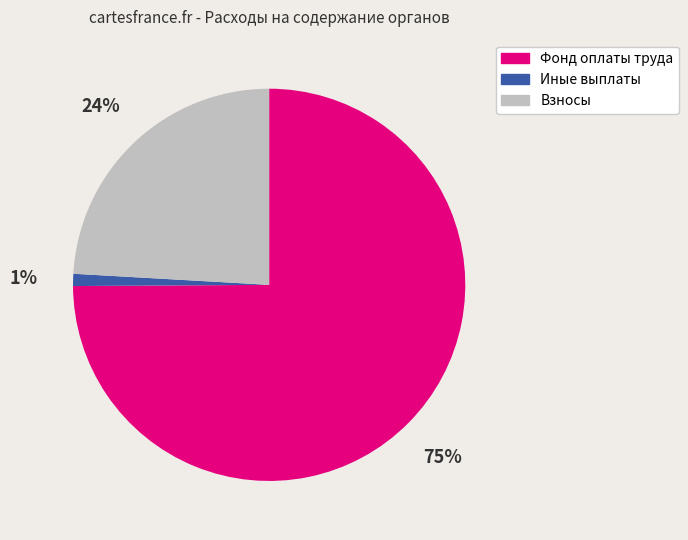

How many segments does this pie chart have?

3